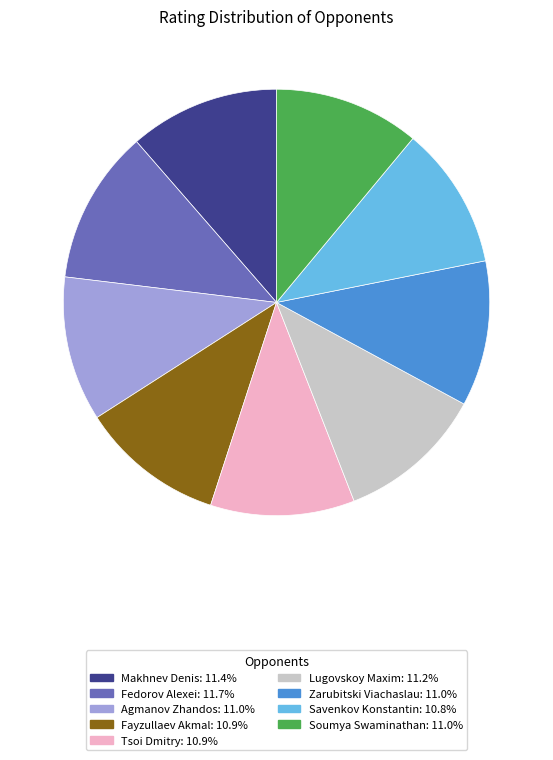

Does any single category account for the majority?

No